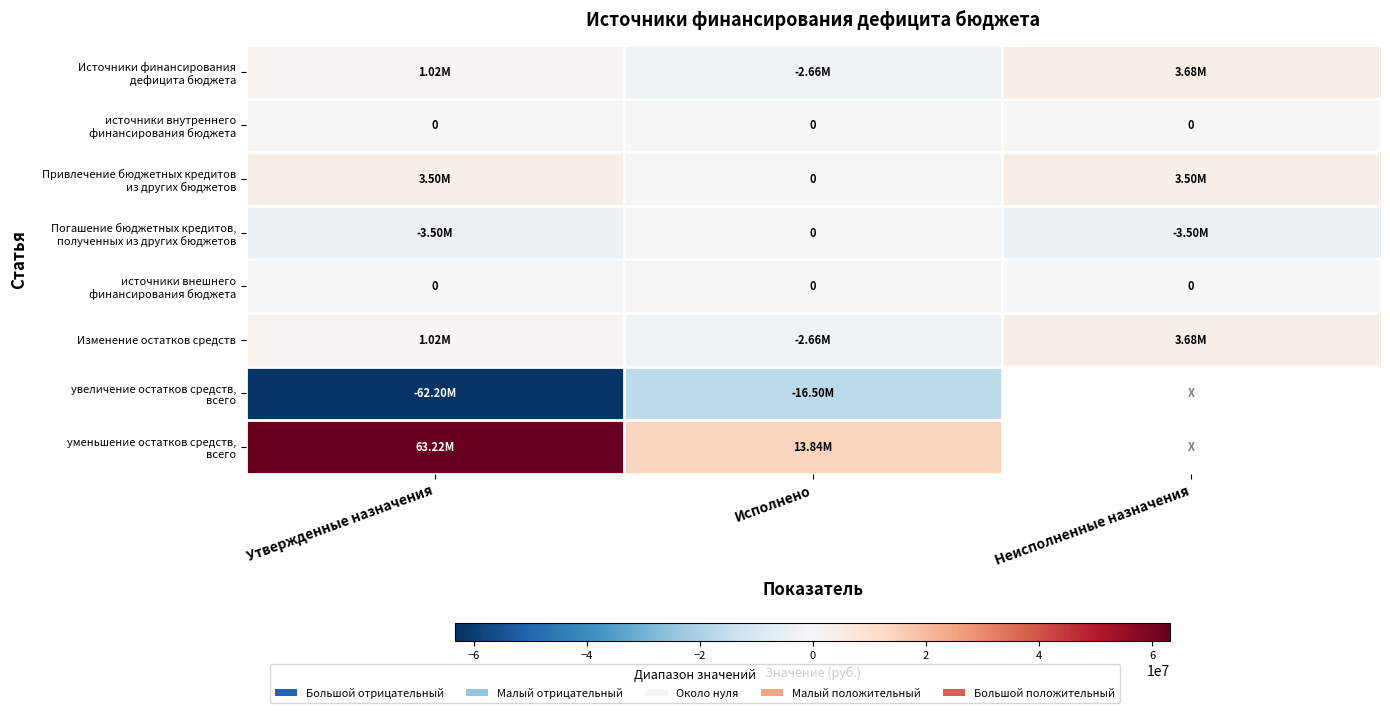

What is the spread (max minus min) of values at Утвержденные назначения?

125424999.5